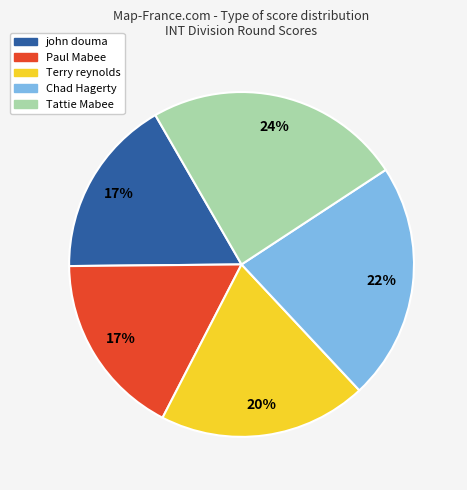

Do john douma and Tattie Mabee together represent more than half of the pie?

No